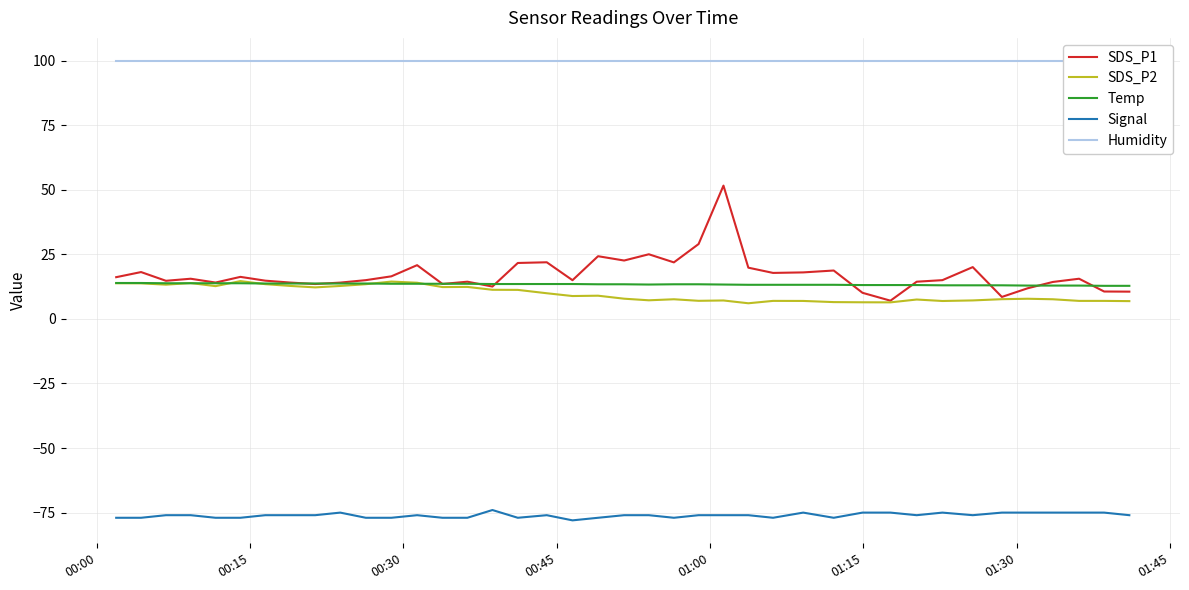

Reading left to right, extract all data points from this chart.

SDS_P1: 16.1	18.1	14.8	15.6	14.1	16.3	14.8	14.1	13.5	14.1	15.0	16.5	20.8	13.5	14.4	12.5	21.6	21.9	15.0	24.3	22.6	25.0	21.9	29.0	51.6	19.8	17.8	18.0	18.7	10.1	7.0	14.4	15.0	20.1	8.5	11.8	14.3	15.6	10.6	10.6
SDS_P2: 13.8	13.8	13.2	13.9	12.7	14.6	13.4	12.8	12.2	12.8	13.4	14.4	14.0	12.3	12.4	11.3	11.2	9.9	8.8	9.0	7.8	7.2	7.6	7.0	7.1	6.0	7.0	7.0	6.5	6.4	6.4	7.5	6.9	7.2	7.6	7.8	7.6	7.0	7.0	6.9
Temp: 13.9	13.9	13.8	13.8	13.8	13.8	13.7	13.7	13.7	13.7	13.7	13.6	13.6	13.6	13.6	13.5	13.5	13.5	13.5	13.4	13.4	13.3	13.4	13.4	13.3	13.2	13.2	13.2	13.2	13.1	13.1	13.1	13.0	13.0	13.0	12.9	12.9	12.9	12.8	12.8
Signal: -77.0	-77.0	-76.0	-76.0	-77.0	-77.0	-76.0	-76.0	-76.0	-75.0	-77.0	-77.0	-76.0	-77.0	-77.0	-74.0	-77.0	-76.0	-78.0	-77.0	-76.0	-76.0	-77.0	-76.0	-76.0	-76.0	-77.0	-75.0	-77.0	-75.0	-75.0	-76.0	-75.0	-76.0	-75.0	-75.0	-75.0	-75.0	-75.0	-76.0
Humidity: 99.9	99.9	99.9	99.9	99.9	99.9	99.9	99.9	99.9	99.9	99.9	99.9	99.9	99.9	99.9	99.9	99.9	99.9	99.9	99.9	99.9	99.9	99.9	99.9	99.9	99.9	99.9	99.9	99.9	99.9	99.9	99.9	99.9	99.9	99.9	99.9	99.9	99.9	99.9	99.9